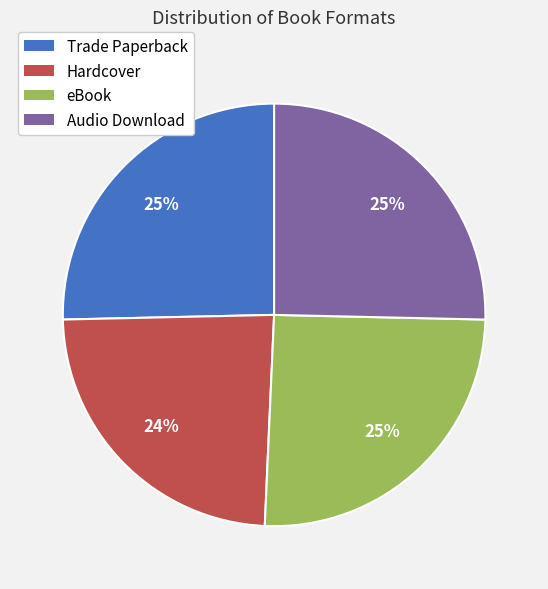

What percentage is the eBook slice, to the nearest percent?

25%